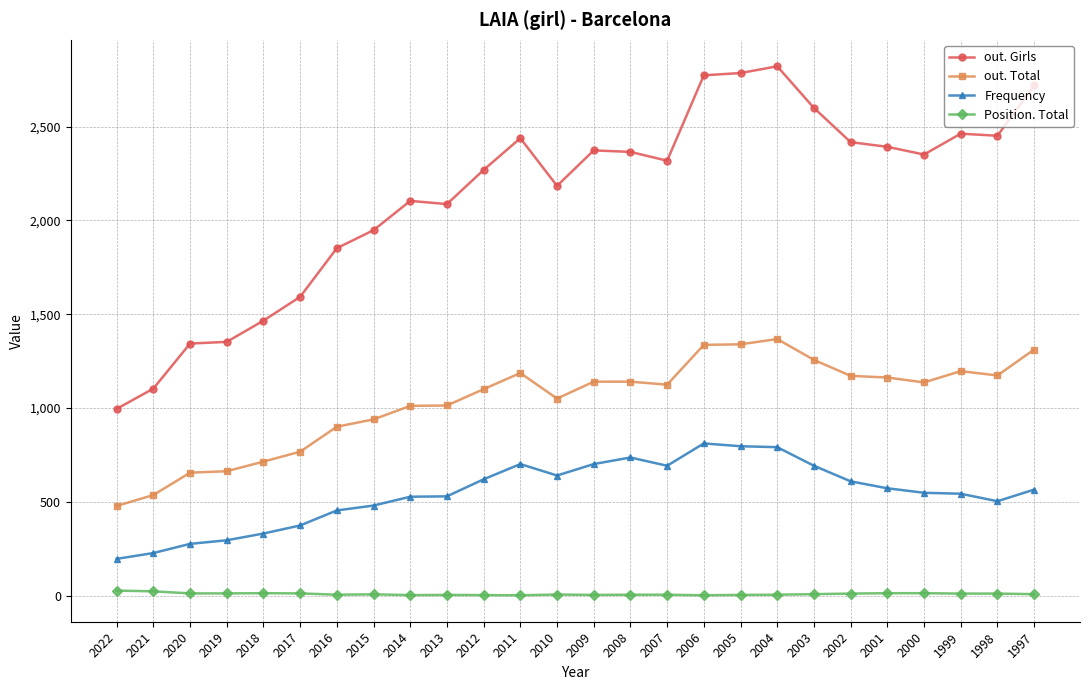

True or false: out. Girls and out. Total intersect in this chart.

False